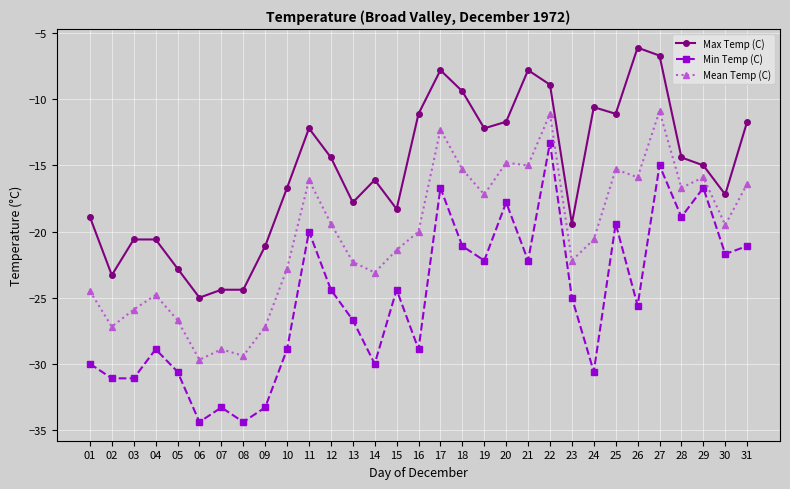

True or false: Min Temp (C) and Max Temp (C) cross at least once.

False